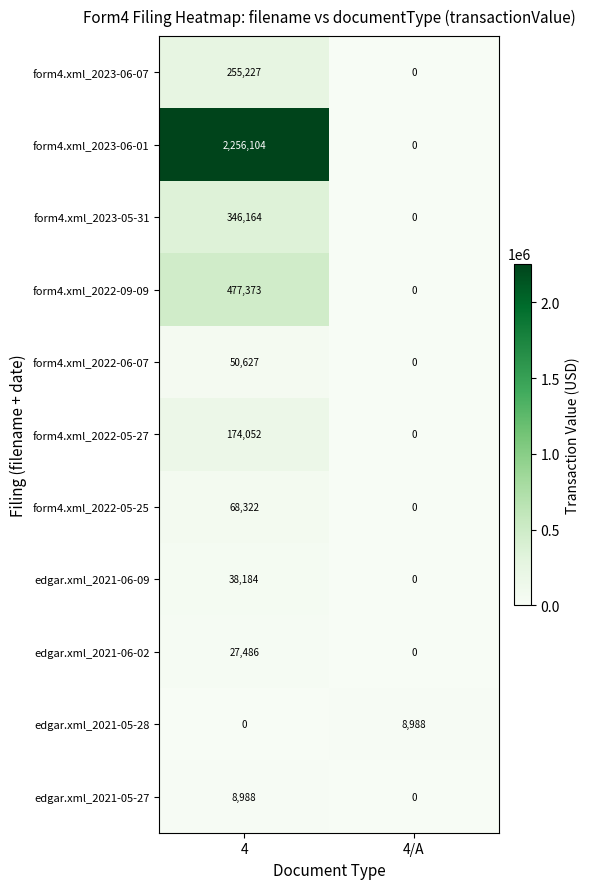

True or false: form4.xml_2023-06-07 has a value of 0 at 4/A.

True